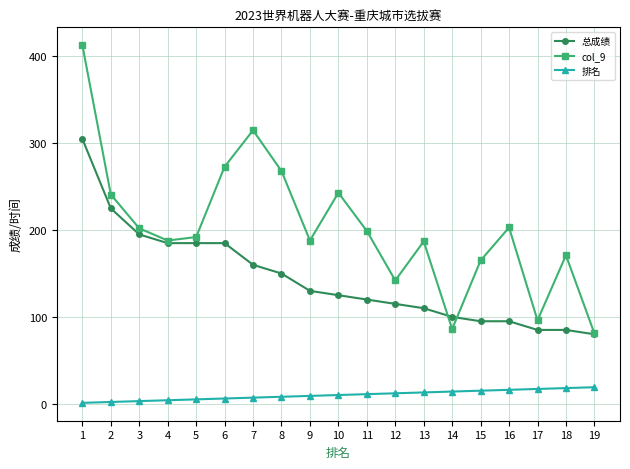

List the series in order of their peak value, highest first.

col_9, 总成绩, 排名